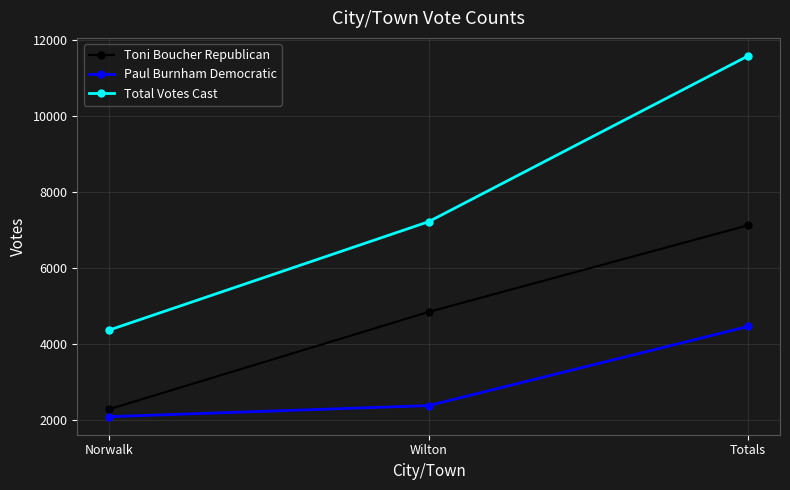

How many Paul Burnham Democratic values are between 2083 and 4458?

3